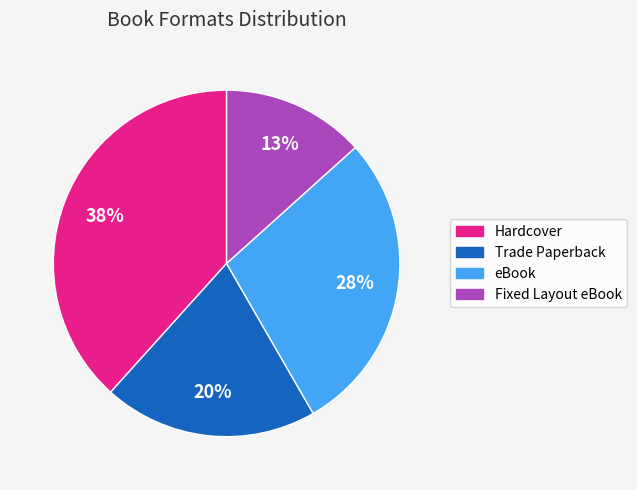

True or false: Fixed Layout eBook accounts for 13% of the total.

True